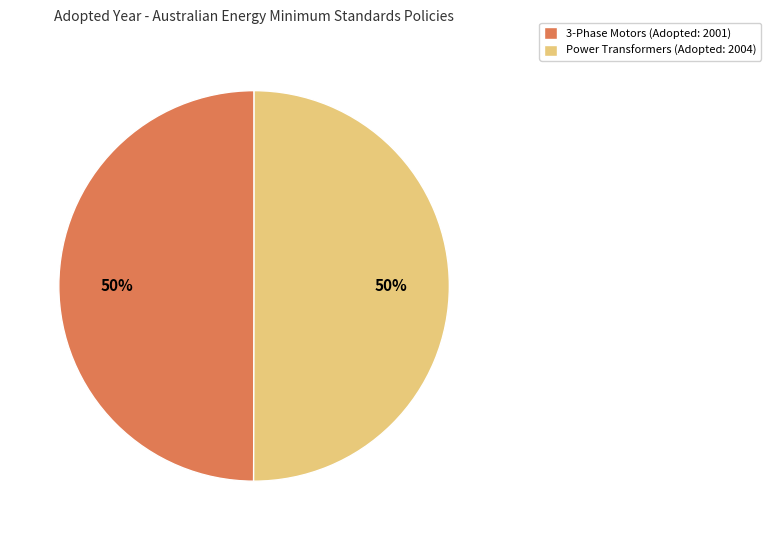

To the nearest percent, what is the combined percentage of 3-Phase Motors (Adopted: 2001) and Power Transformers (Adopted: 2004)?

100%